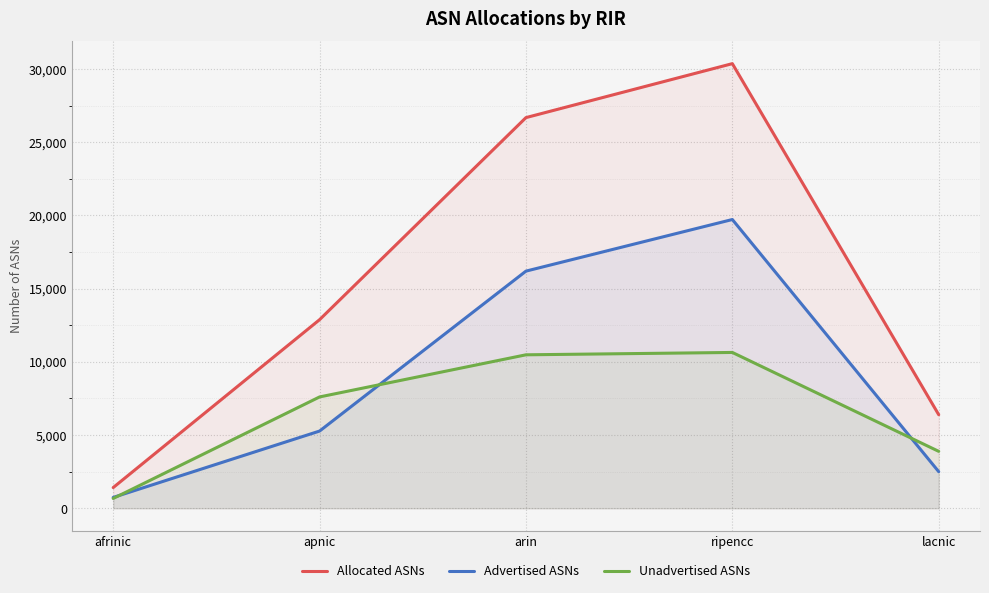

What is the sum of all Unadvertised ASNs values?

33296